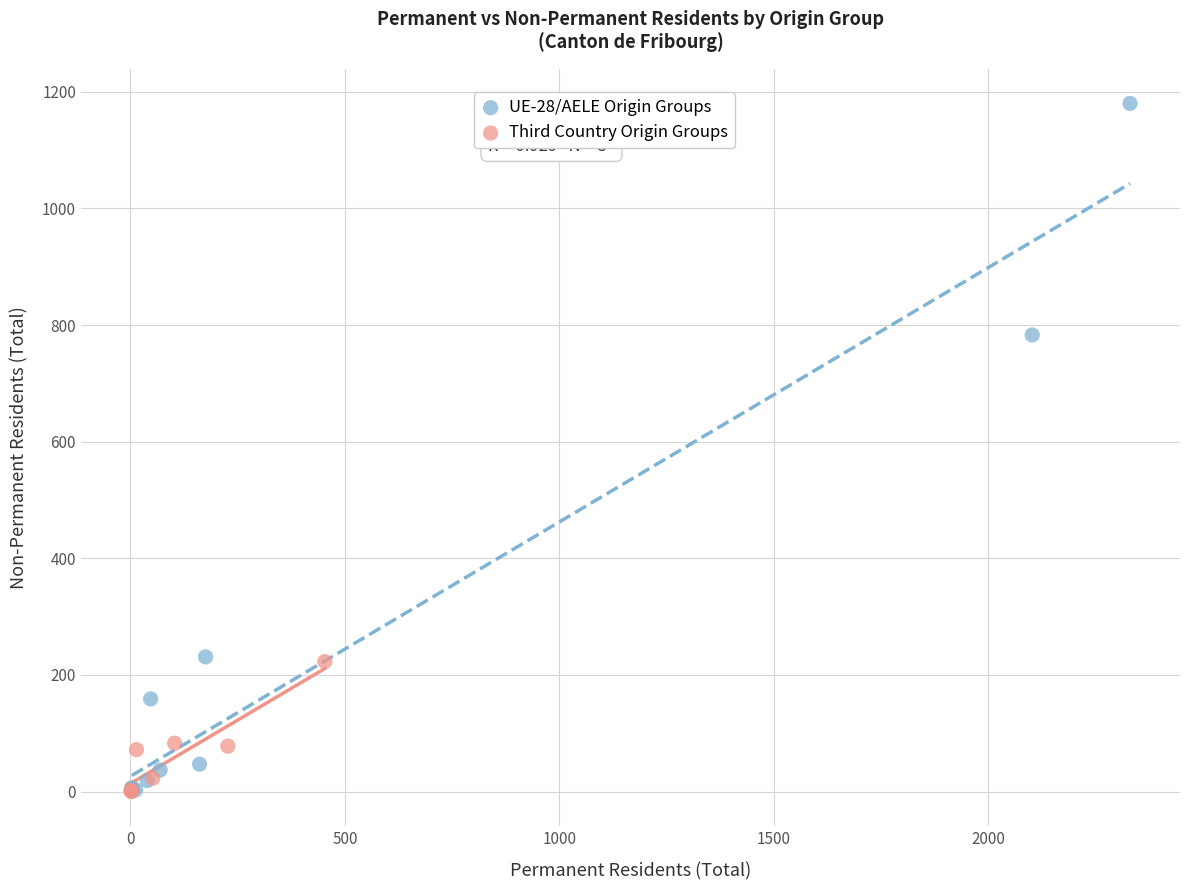

What are all the series names shown in the legend?

UE-28/AELE Origin Groups, Third Country Origin Groups